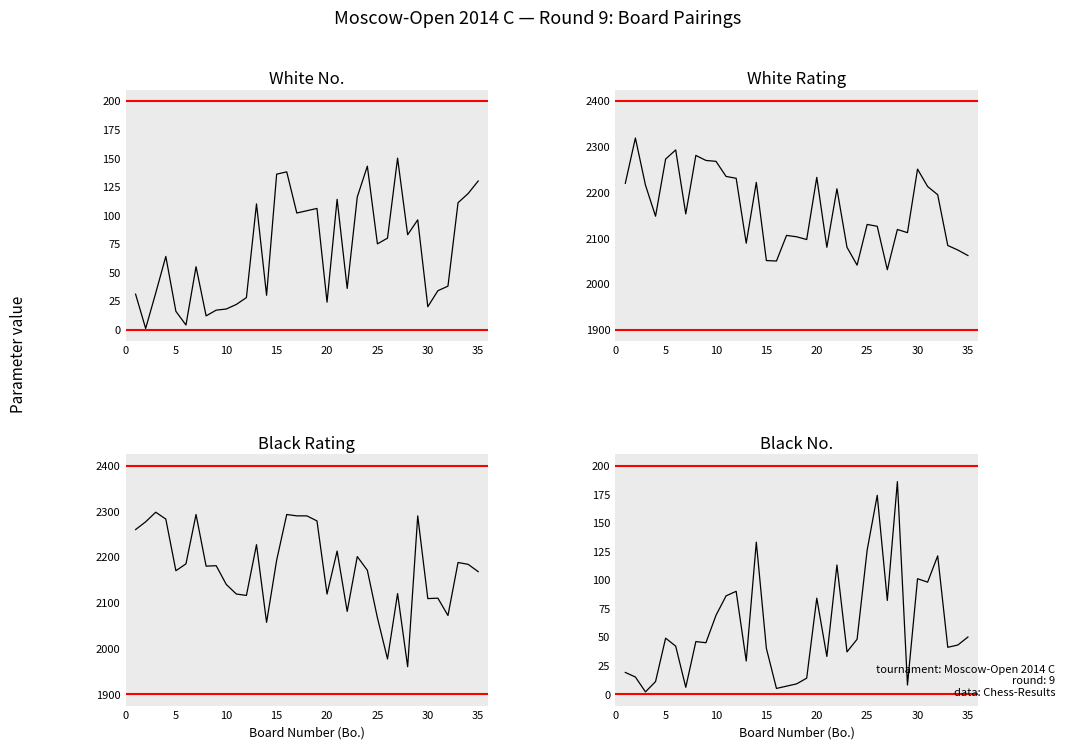

What is the sum of all Black No. (col_11) values?

2062